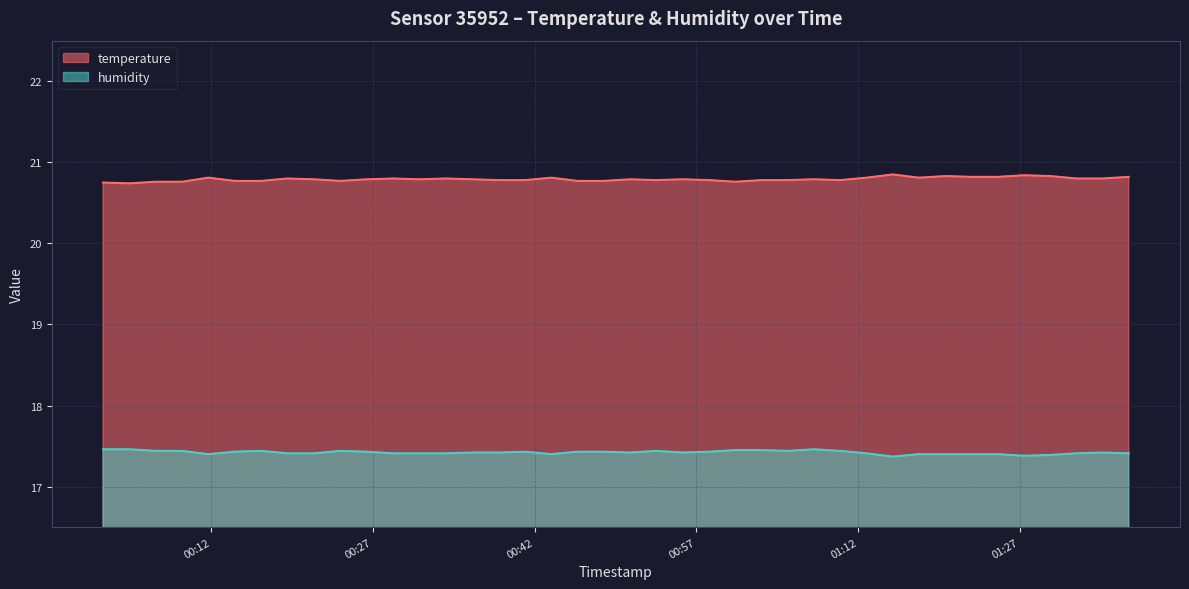

Between 2022-12-18T00:04:25 and 2022-12-18T00:41:07, which series saw the biggest shift?

temperature